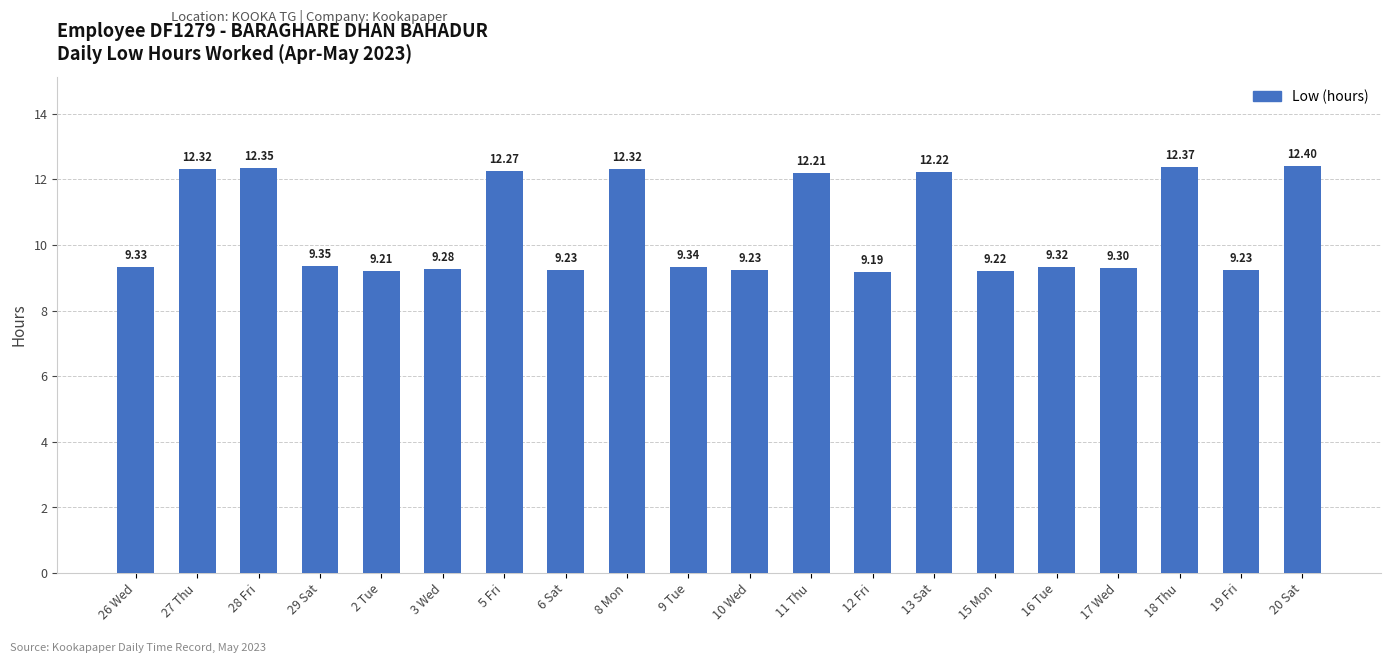

Between 9 Tue and 2 Tue, which is larger?

9 Tue